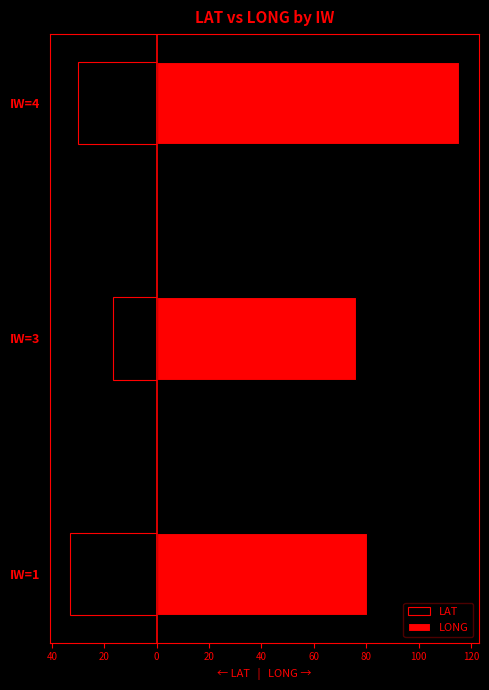

Which series has the widest spread of values?

LONG